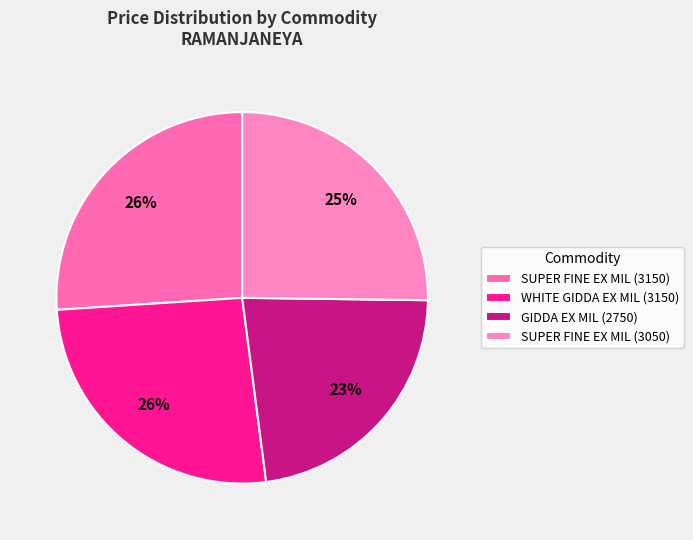

To the nearest percent, what percentage of the pie is SUPER FINE EX MIL (3050)?

25%